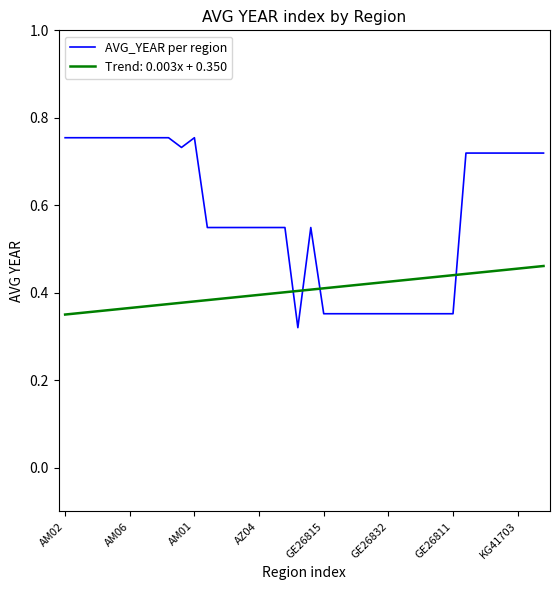

List the series in order of their peak value, highest first.

AVG_YEAR per region, Trend: 0.003x + 0.350